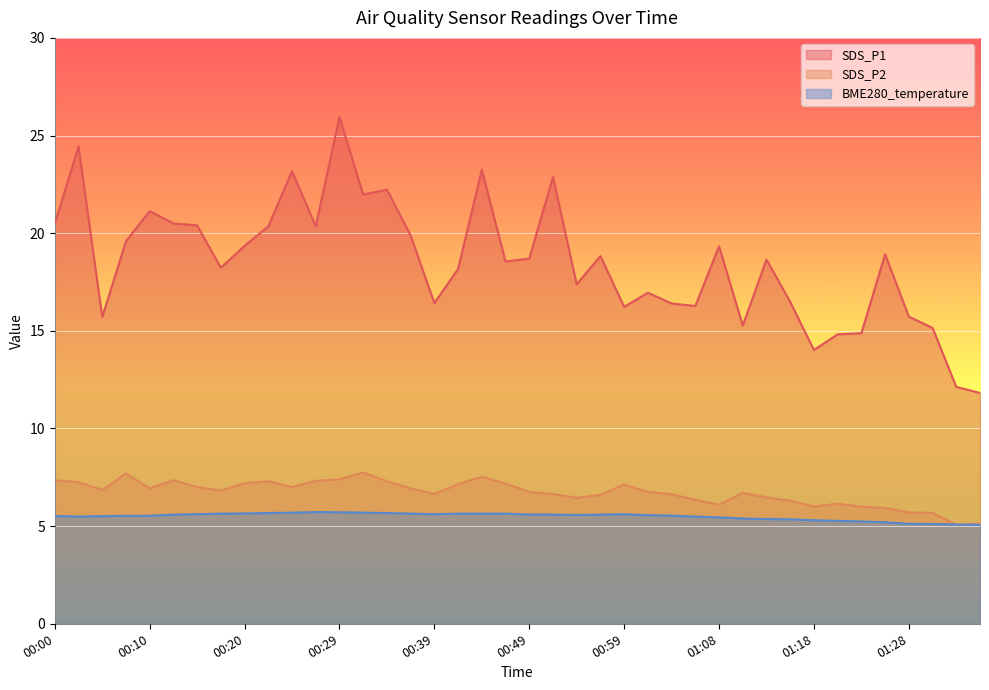

Which category has the lowest value in the SDS_P2 series?

01:33